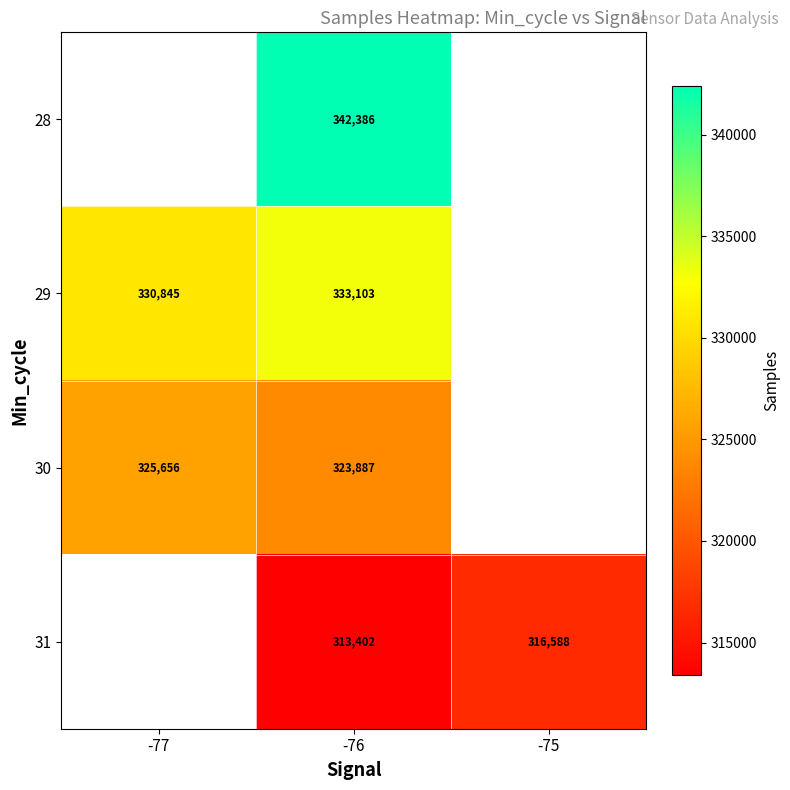

The value of 29 at -76 is 113531. True or false?

False